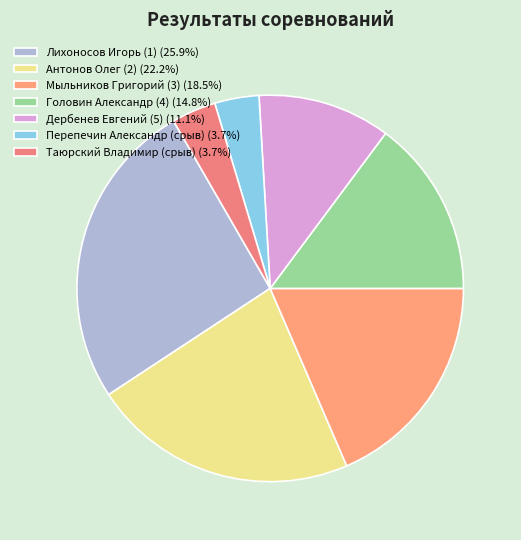

How many slices are in this pie chart?

7